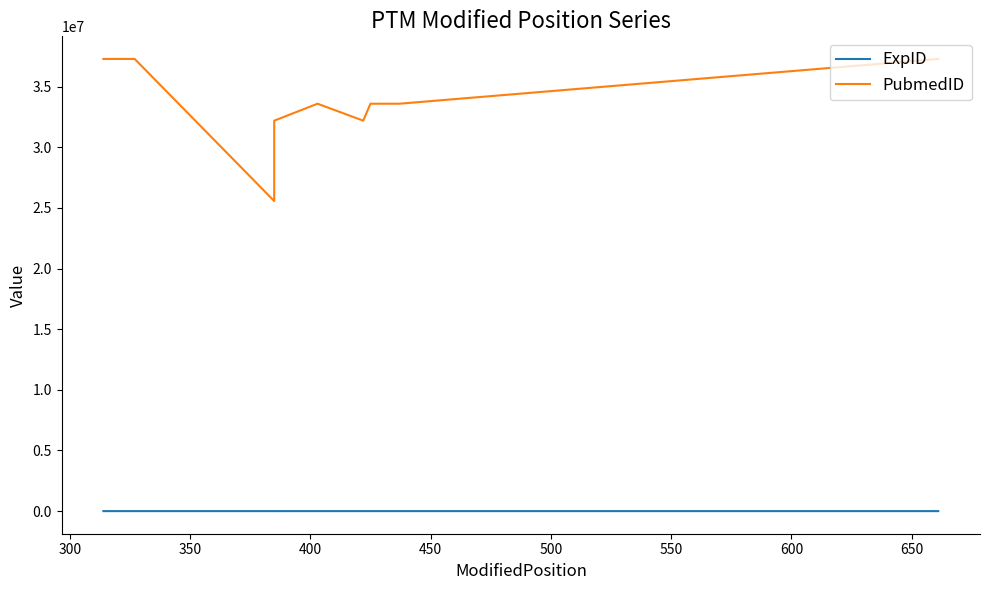

Where is the first local maximum for ExpID?

450